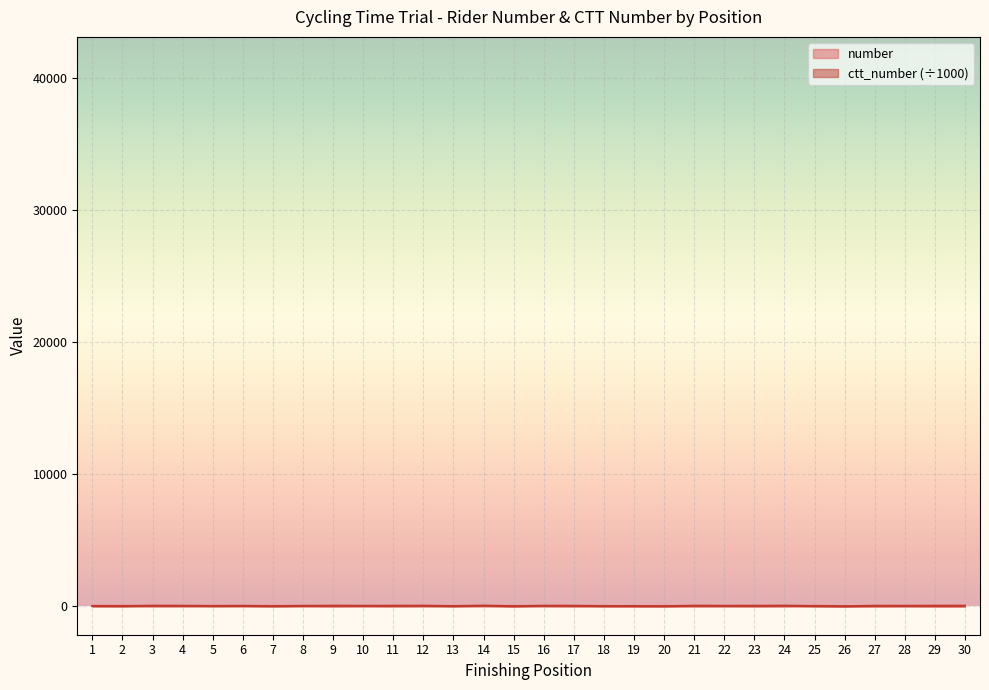

List the series in order of their overall mean, lowest first.

number, ctt_number